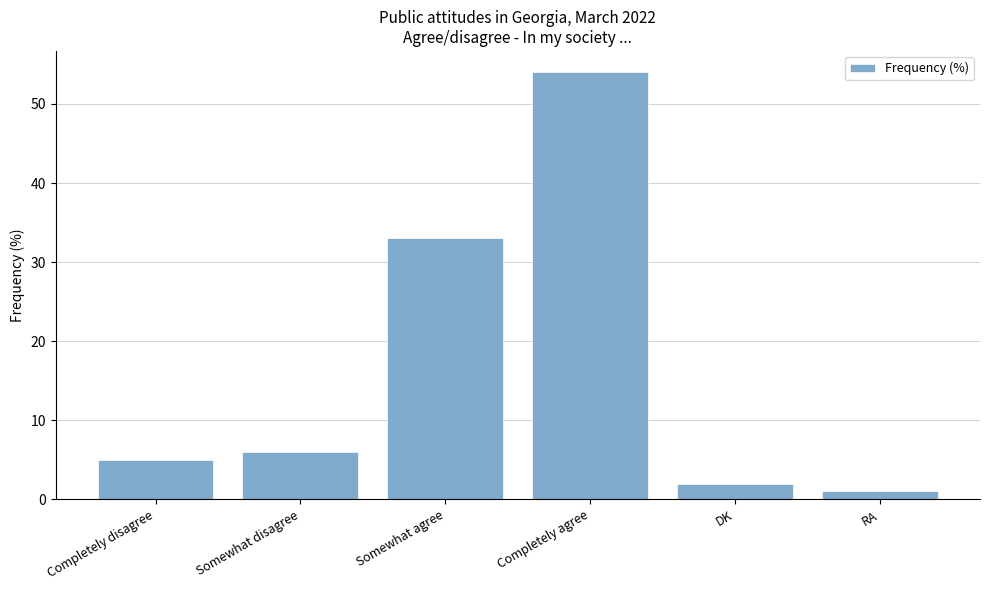

What is the label of the 1st bar from the right?

RA